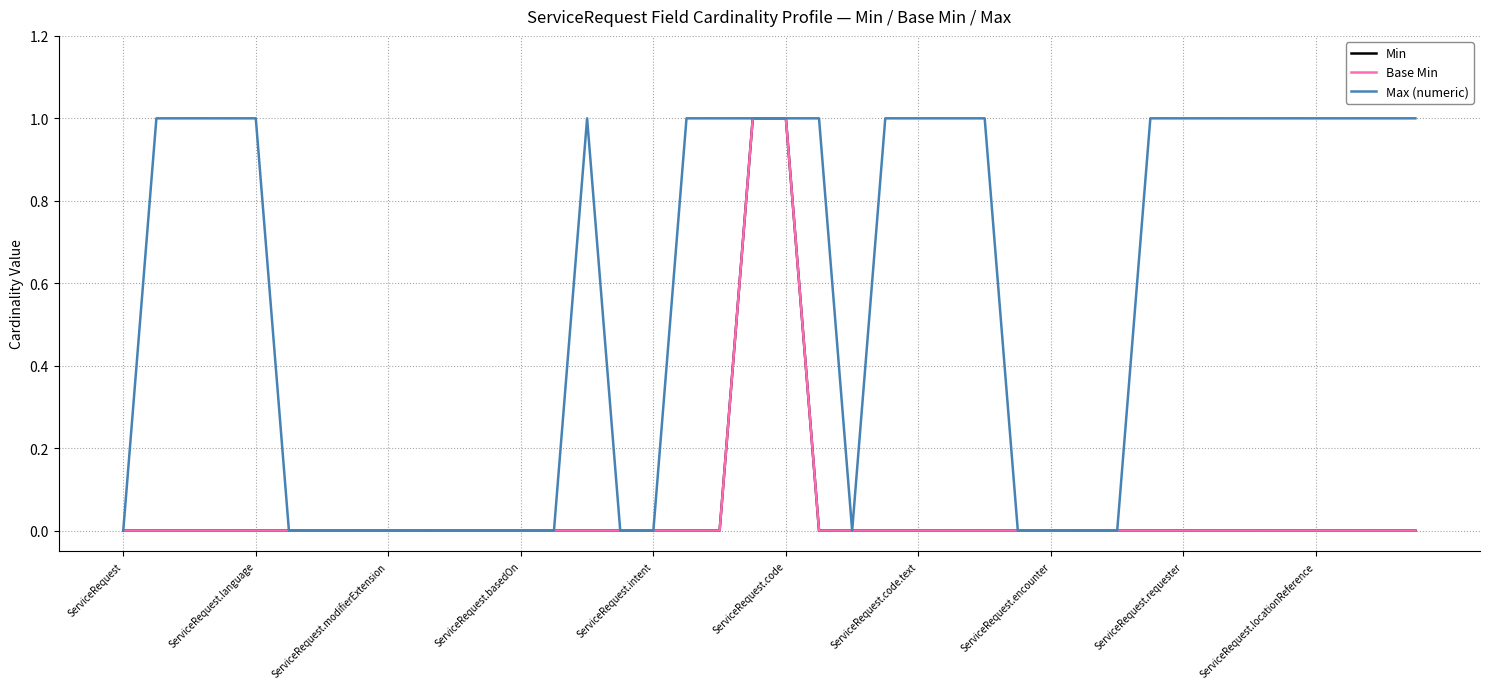

True or false: Base Min and Max (numeric) cross at least once.

False